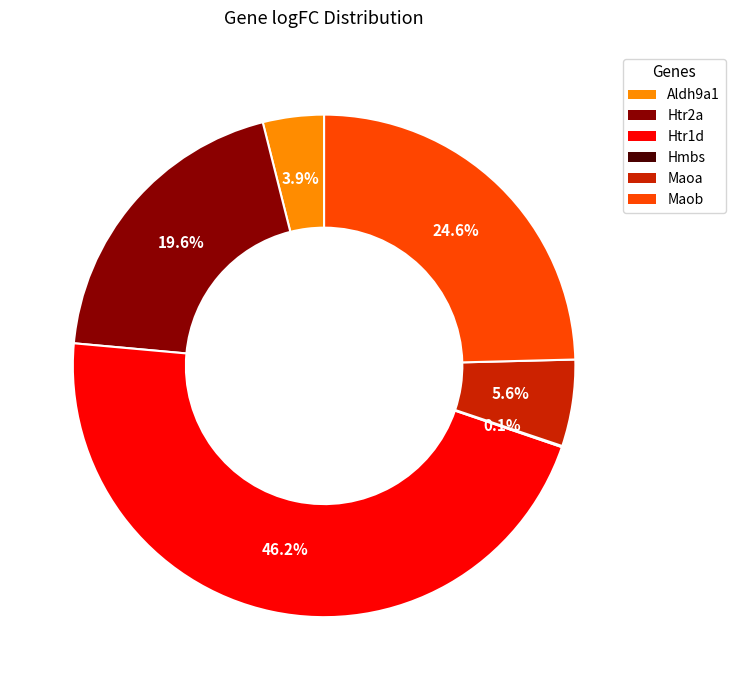

What portion of the pie excludes Htr2a?

80.4%